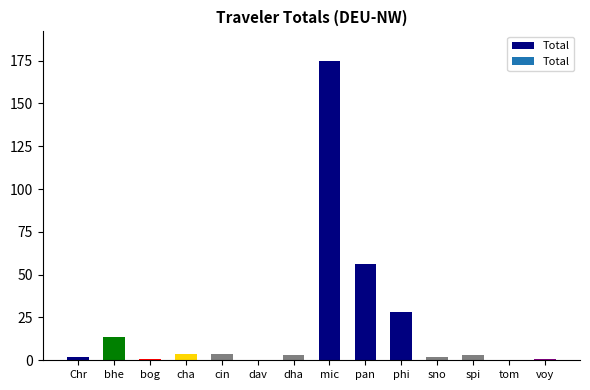

Which has a higher value, bog or dha?

dha